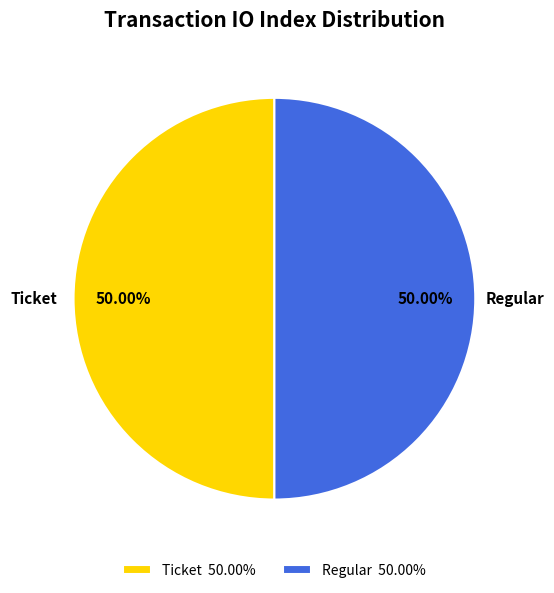

Approximately how many times larger is the value at Ticket compared to Regular?

1.0